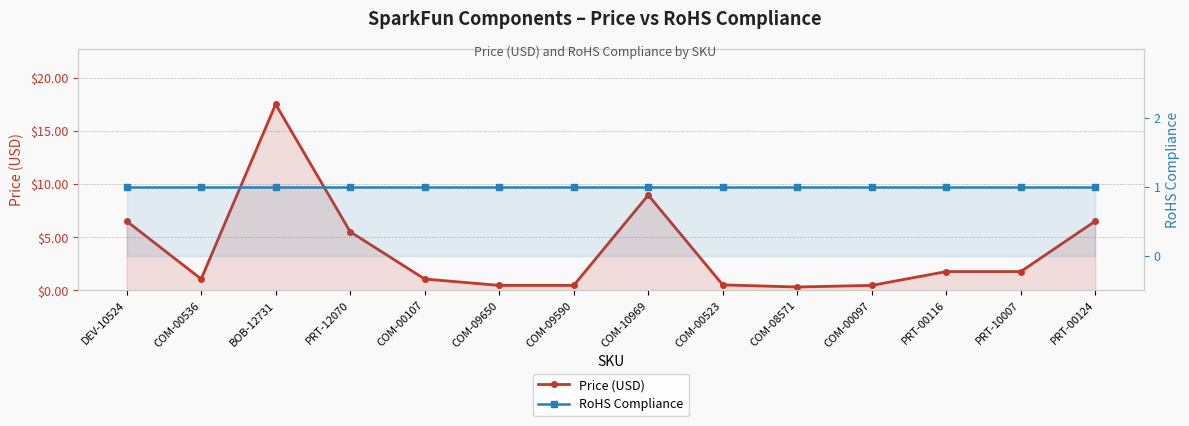

Reading right to left, list all the values displayed in this chart.

Price (USD): 6.5	1.8	1.8	0.5	0.3	0.5	8.9	0.5	0.5	1.1	5.5	17.5	1.1	6.5
RoHS Compliance: 1.0	1.0	1.0	1.0	1.0	1.0	1.0	1.0	1.0	1.0	1.0	1.0	1.0	1.0